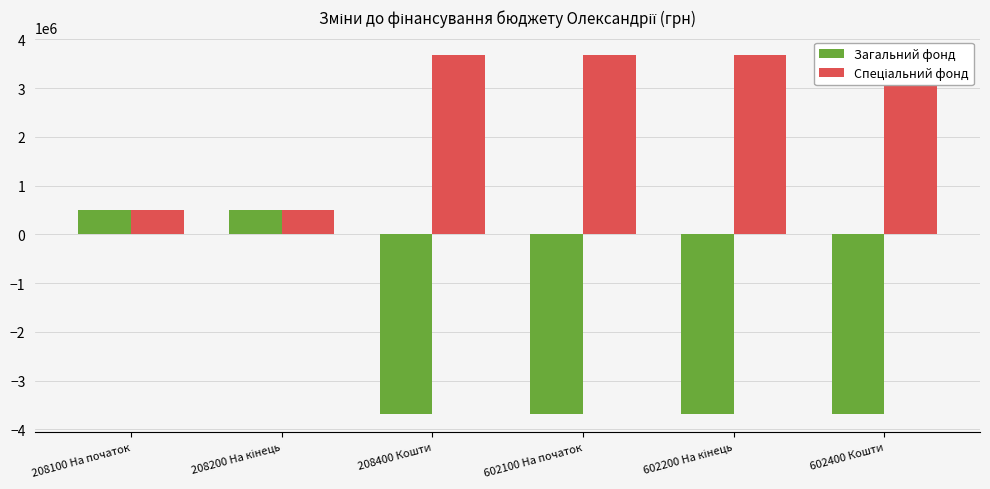

What is the label of the 2nd bar from the right?

602200 На кінець